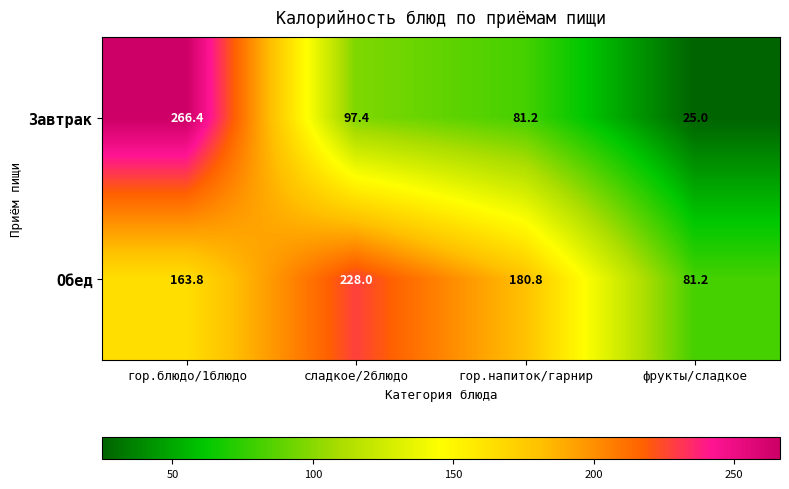

How many distinct data groups are displayed?

2